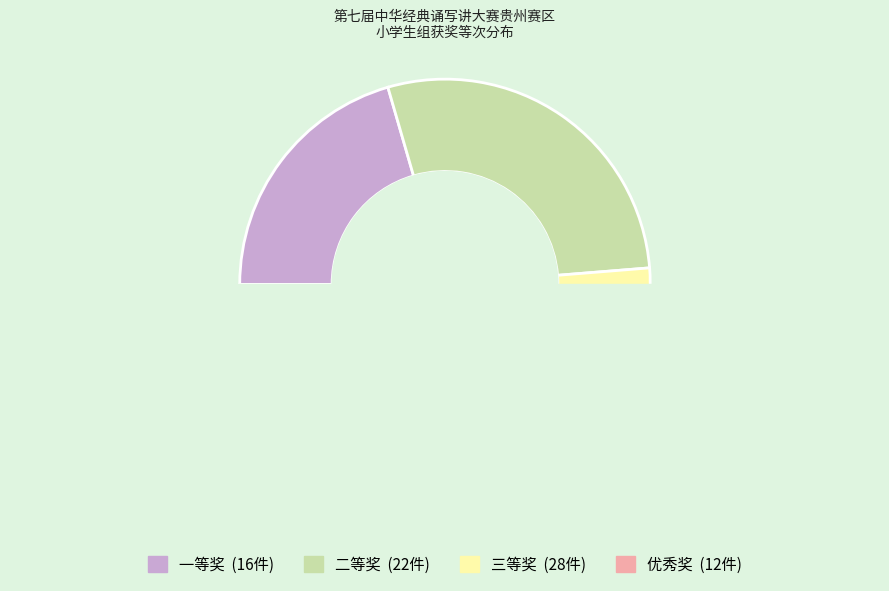

Rank the categories by value from highest to lowest.

三等奖, 二等奖, 一等奖, 优秀奖